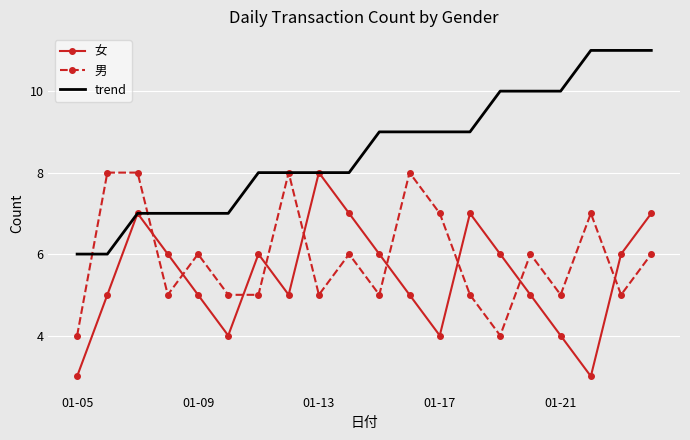

Which series has the largest total across all categories?

trend